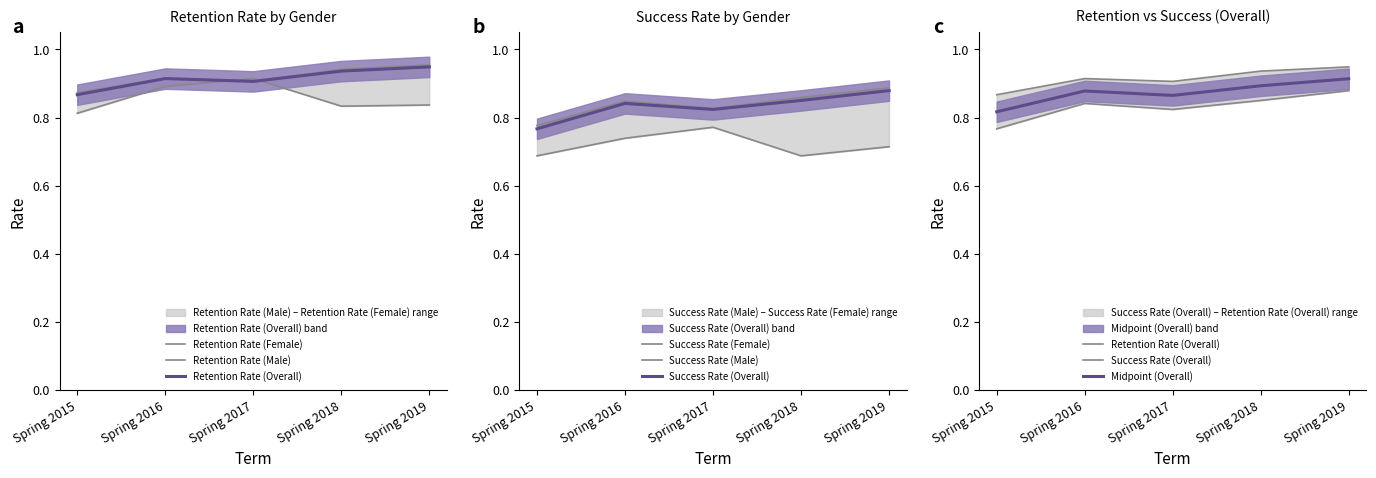

True or false: Success Rate (Overall) has more than 1 interior local peaks.

False